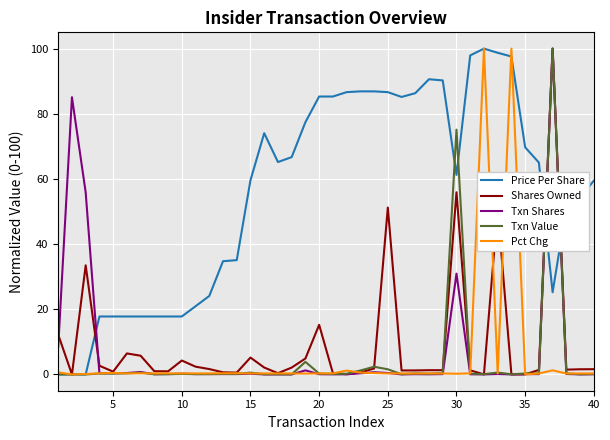

What is the maximum value for Shares Owned?

100.0